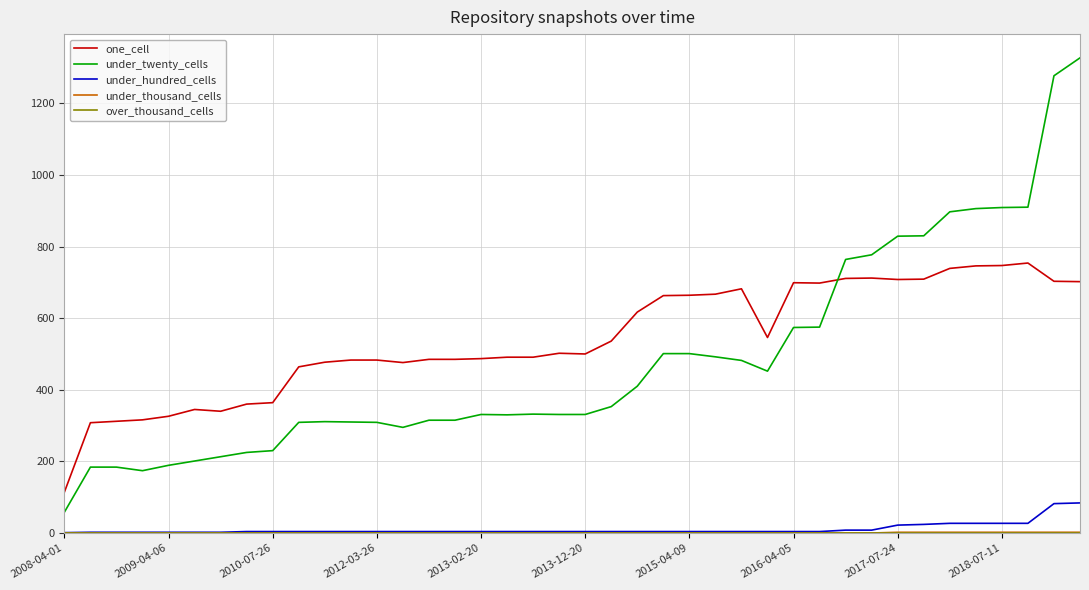

What is the greatest value displayed?

1327